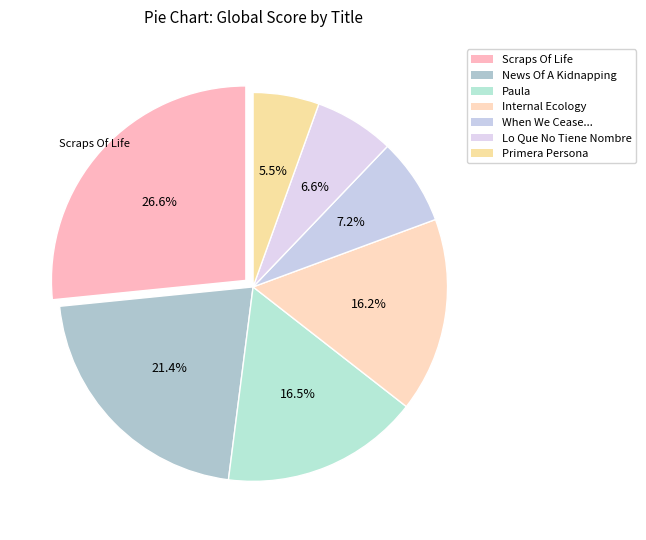

Count the number of slices in the pie.

7